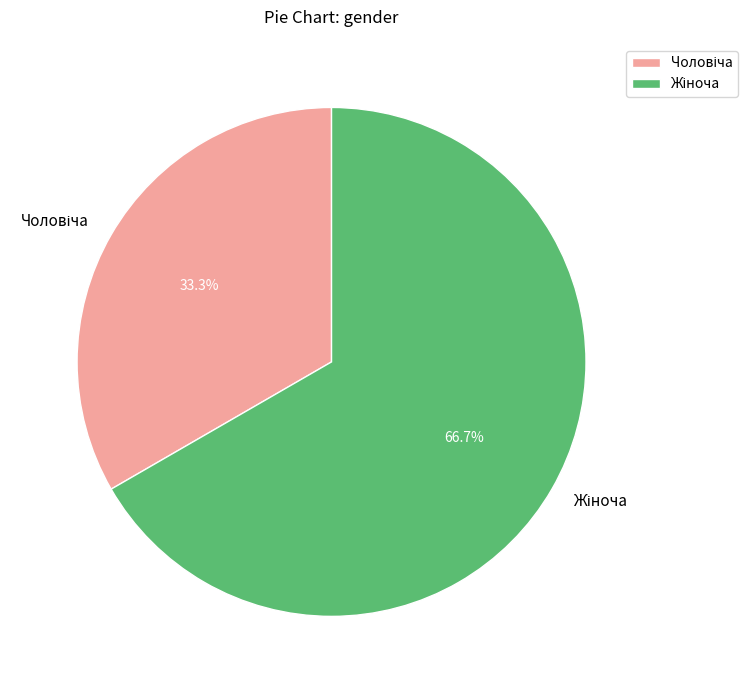

Is there a majority slice in this chart?

Yes